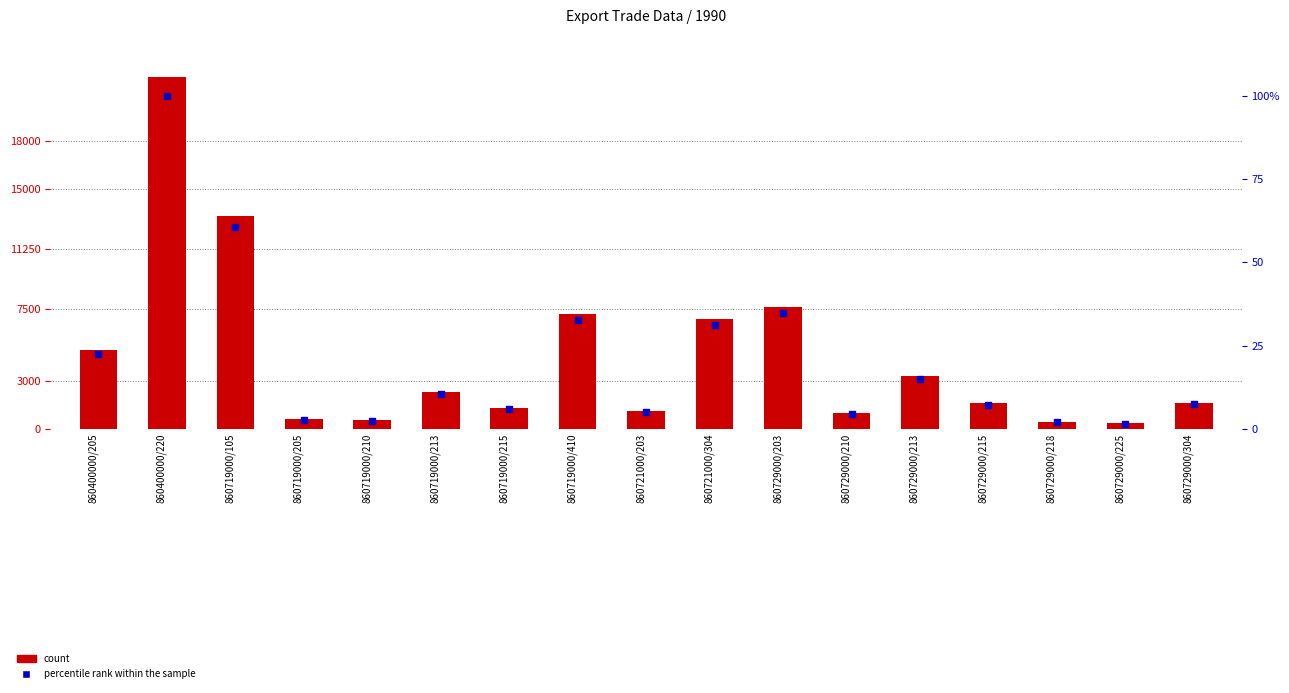

What are all the series names shown in the legend?

count, percentile rank within the sample